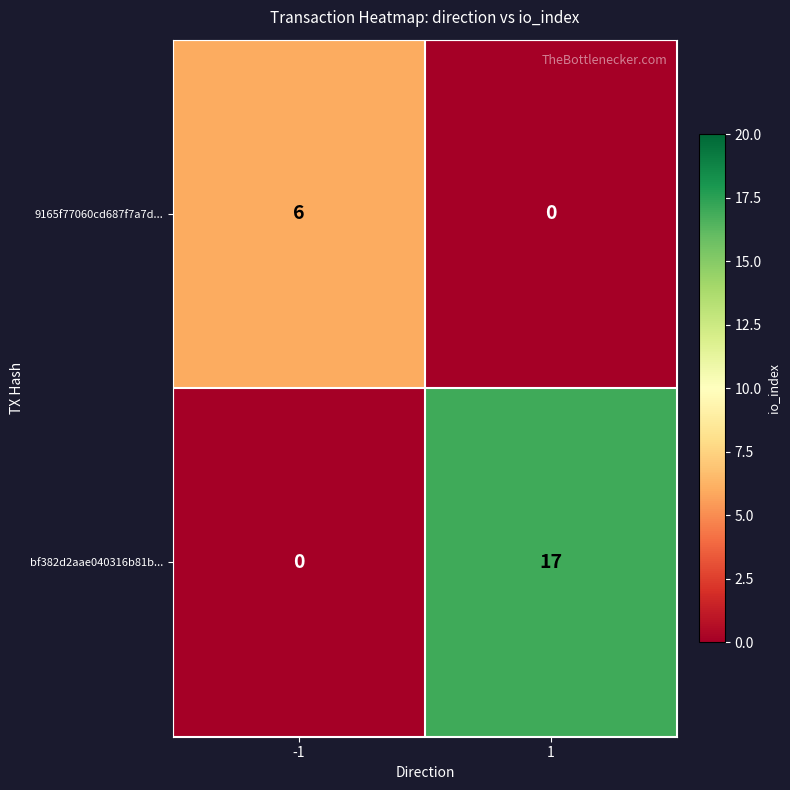

What value does the bf382d2aae040316b81b... series have at 1, to the nearest 5?

15